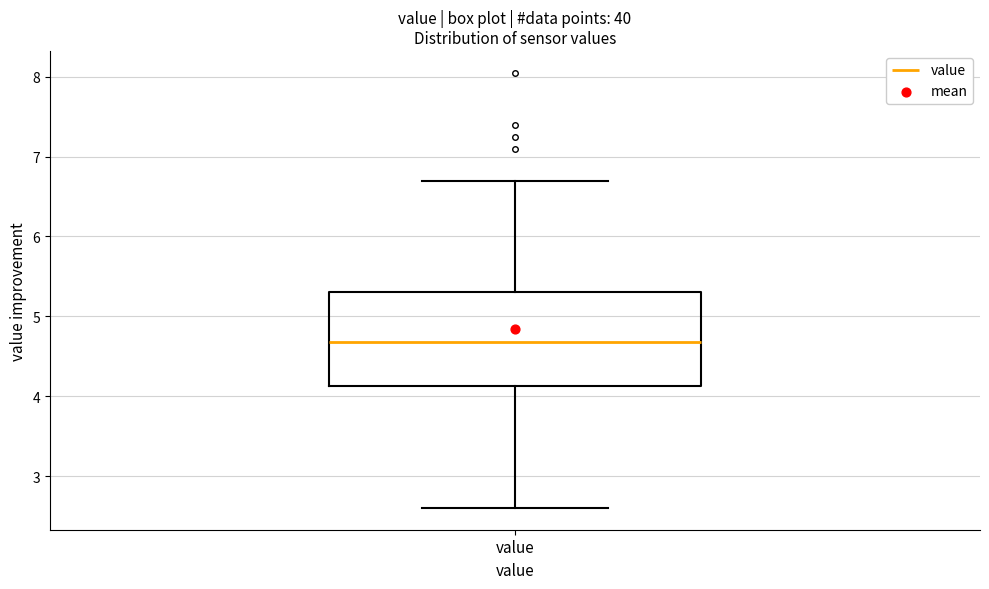

Read this box plot against the y-axis: the position of the median line, the range covered by the box, and the ends of both whiskers. The values are not printed on the chart, so give them approximately, as read against the axis.

median 4.7, box 4.1 to 5.3, whiskers 2.6 to 6.7